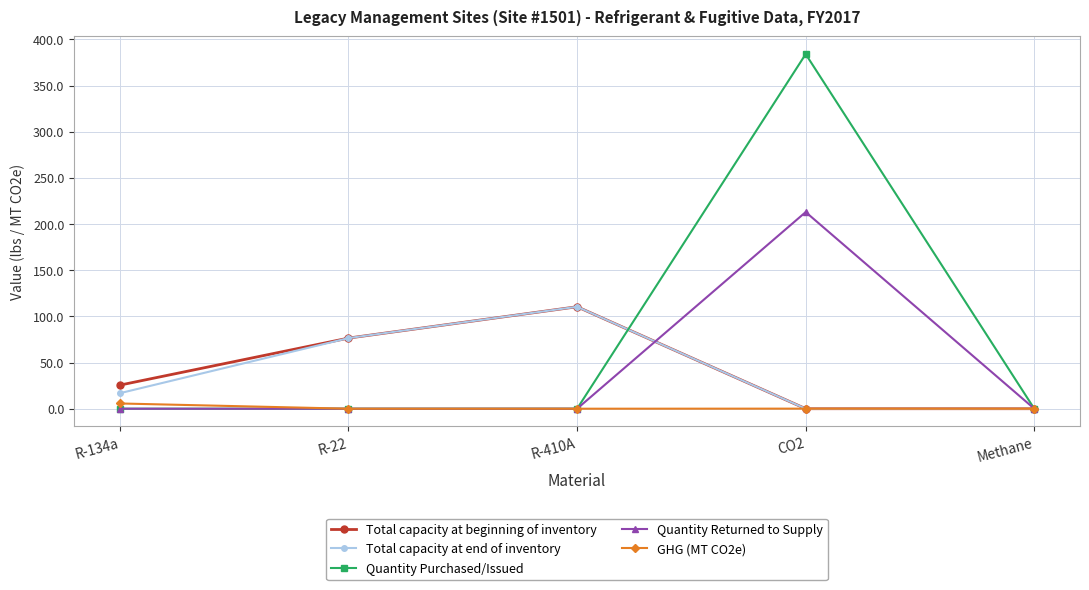

In Total capacity at beginning of inventory, how many points are higher than both neighbors (excluding endpoints)?

1